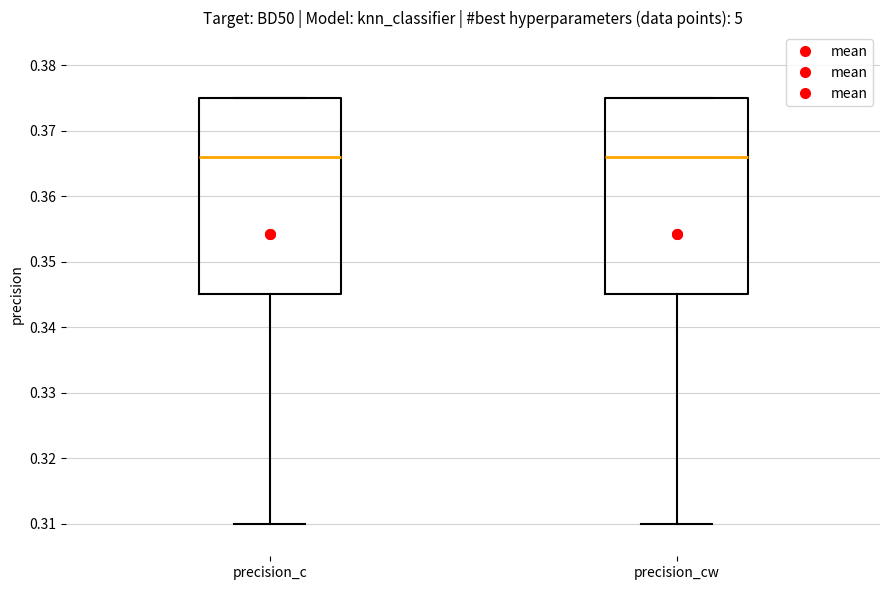

Reading left to right, transcribe this box plot: for each box, give where its median line is, the range the box spans, and where its two whiskers end, as read against the y-axis. The values are not printed on the chart, so give them approximately, as read against the axis.

precision_c: median 0.366, box 0.345 to 0.375, whiskers 0.310 to 0.375
precision_cw: median 0.366, box 0.345 to 0.375, whiskers 0.310 to 0.375